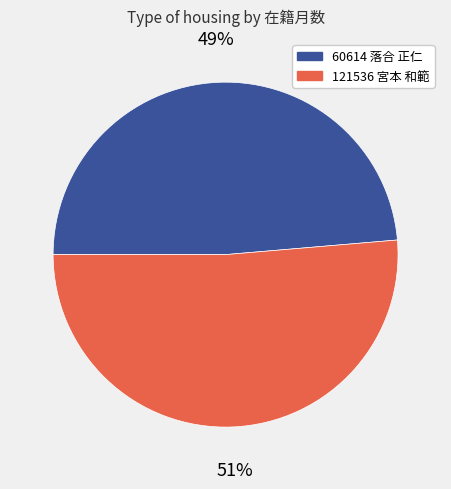

Is it true that 121536 宮本 和範 is 43% of the pie?

False